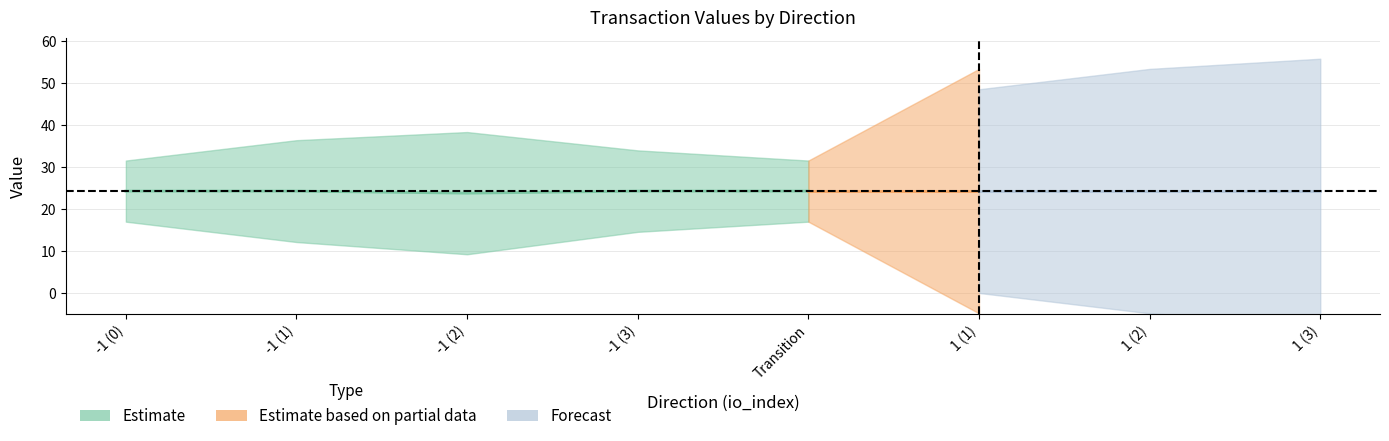

After their last crossing, which series has the higher values: value or io_index?

value